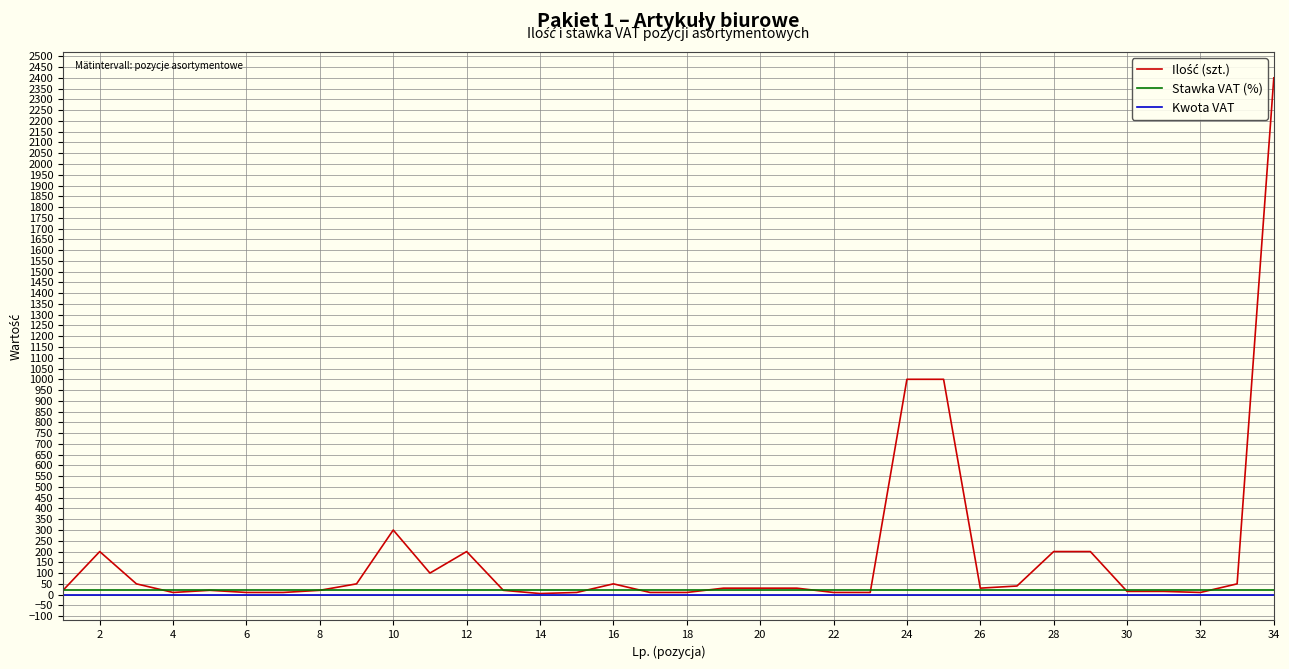

What is the maximum value shown in the chart?

2400